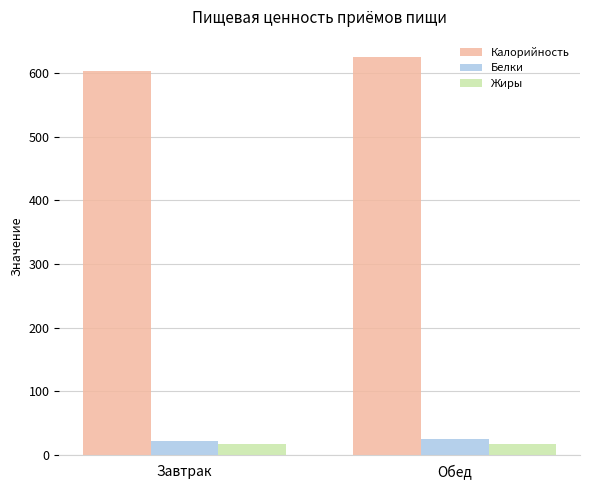

At how many categories does at least one series exceed 157?

2